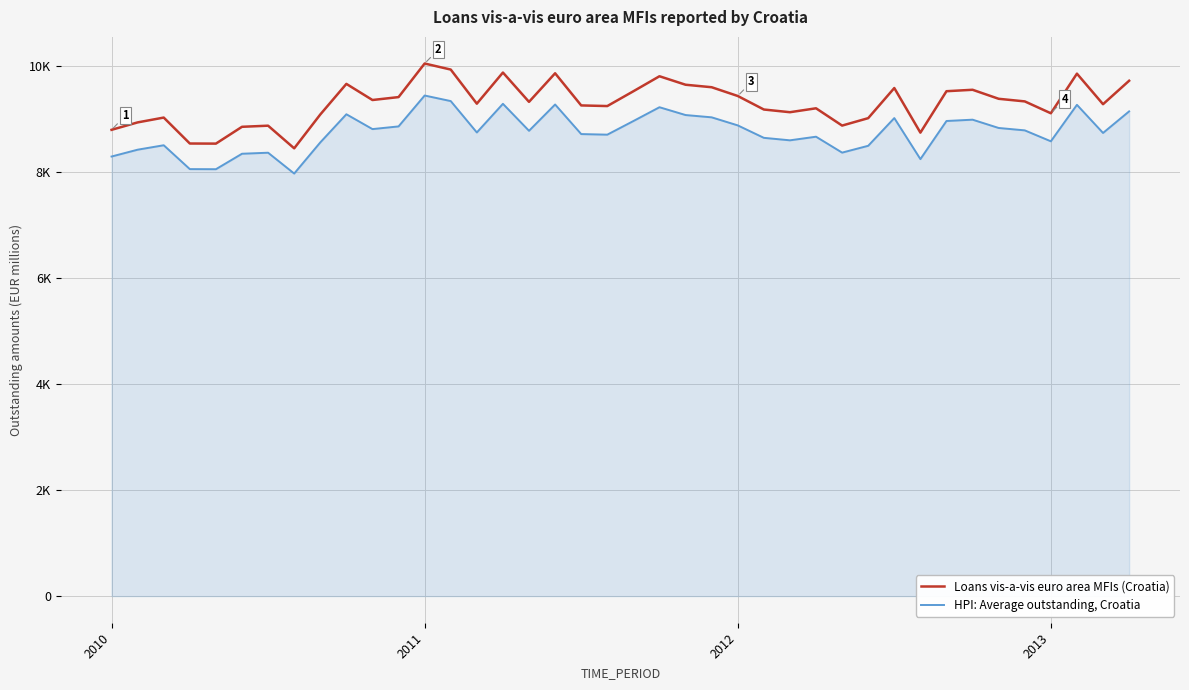

Does the chart display data point markers on the line(s)?

No